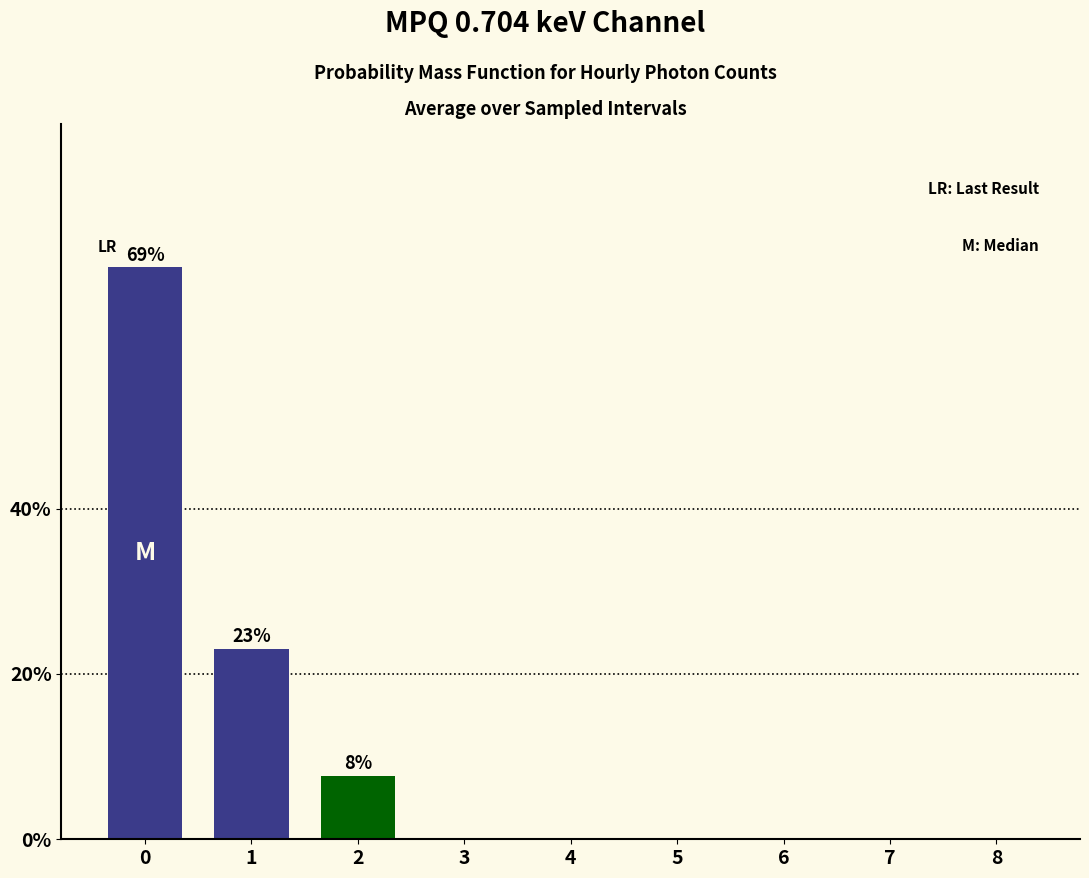

Is it true that the value at 7 is 23.7?

False